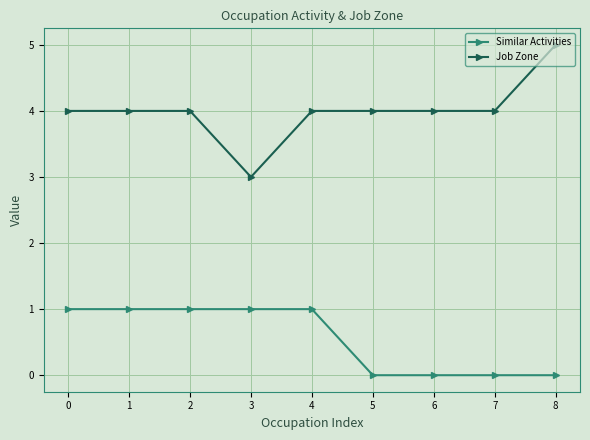

What is the total value across all series at 2?

5